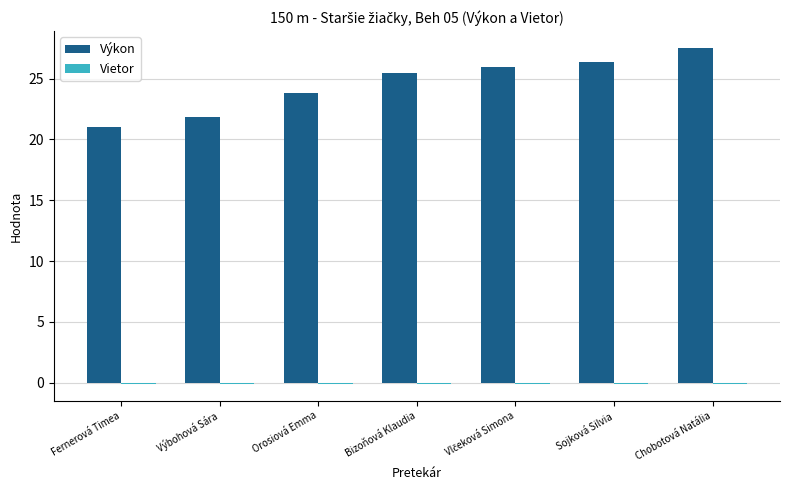

At which label is Výkon closest to 24?

Orosiová Emma